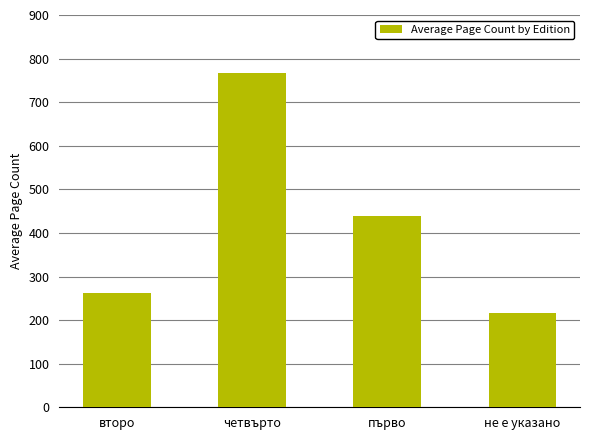

Approximately how many times larger is the value at четвърто compared to второ?

2.9